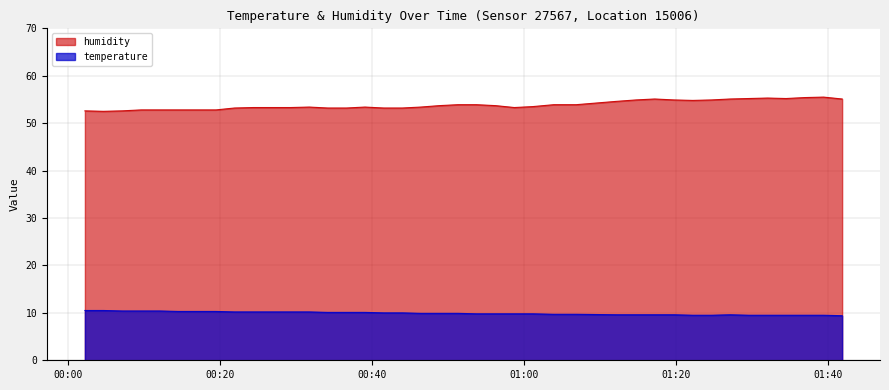

List the series in order of their overall mean, lowest first.

temperature, humidity